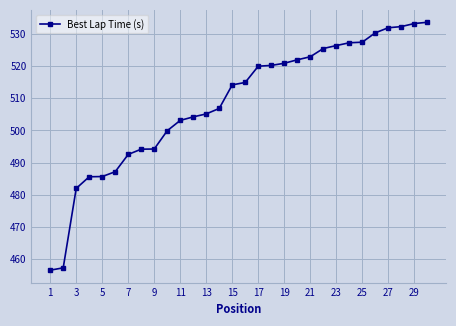

What is the difference between the maximum and minimum values?

76.9